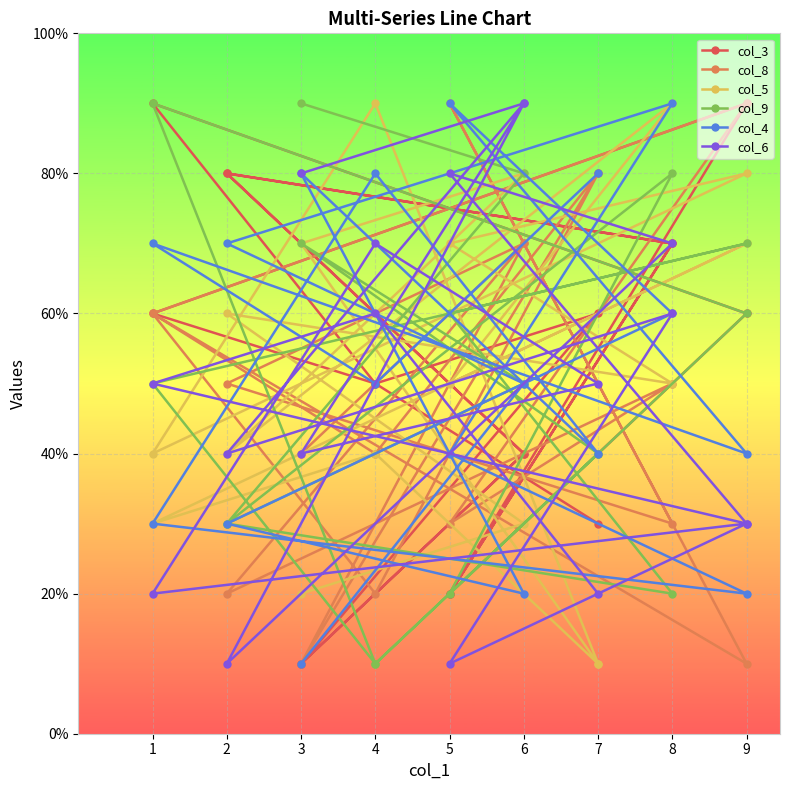

Is it true that col_9 equals 3 at 8?

False